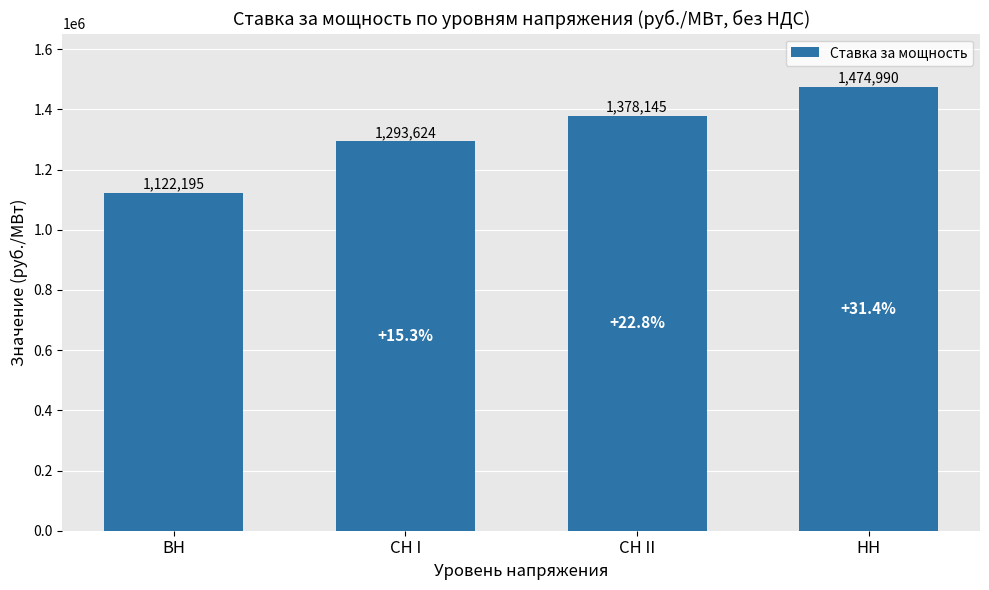

What is the difference between the second highest and minimum values?

255949.4